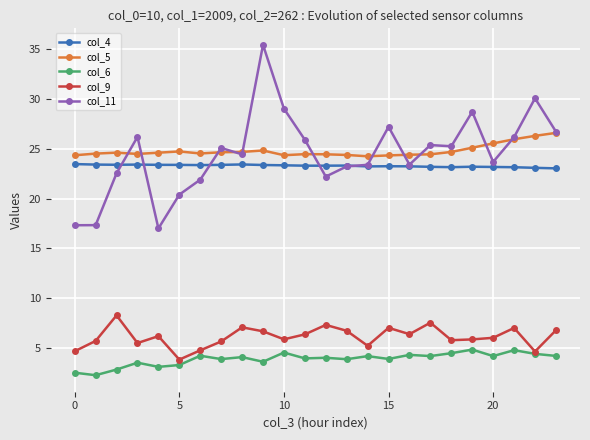

Rank the series by their maximum value, from highest to lowest.

col_11, col_5, col_4, col_9, col_6